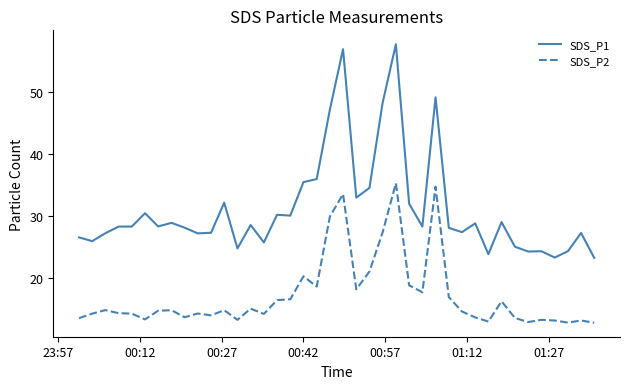

Rank the series by their average value, from lowest to highest.

SDS_P2, SDS_P1